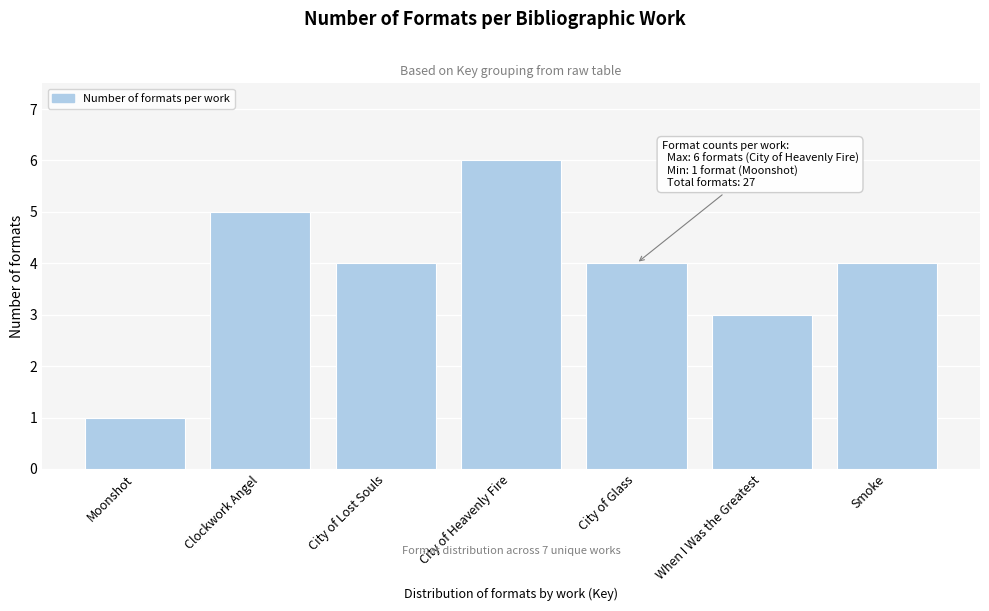

Reading left to right, transcribe all the data shown in this chart.

Moonshot=1	Clockwork Angel=5	City of Lost Souls=4	City of Heavenly Fire=6	City of Glass=4	When I Was the Greatest=3	Smoke=4